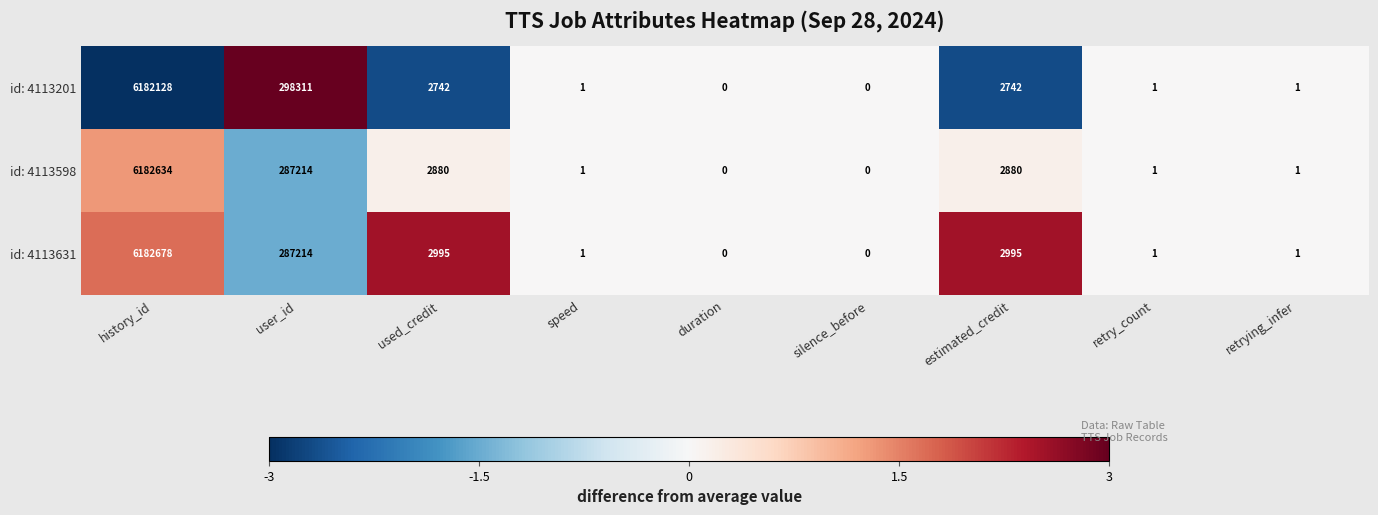

Rank the series by their maximum value, from highest to lowest.

id: 4113631, id: 4113598, id: 4113201